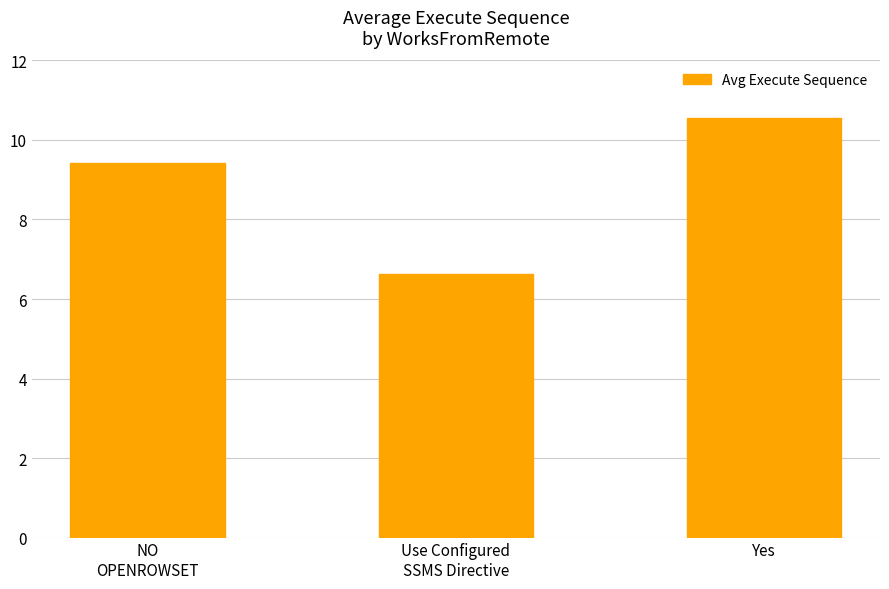

Which has a higher value, Yes or NO
OPENROWSET?

Yes